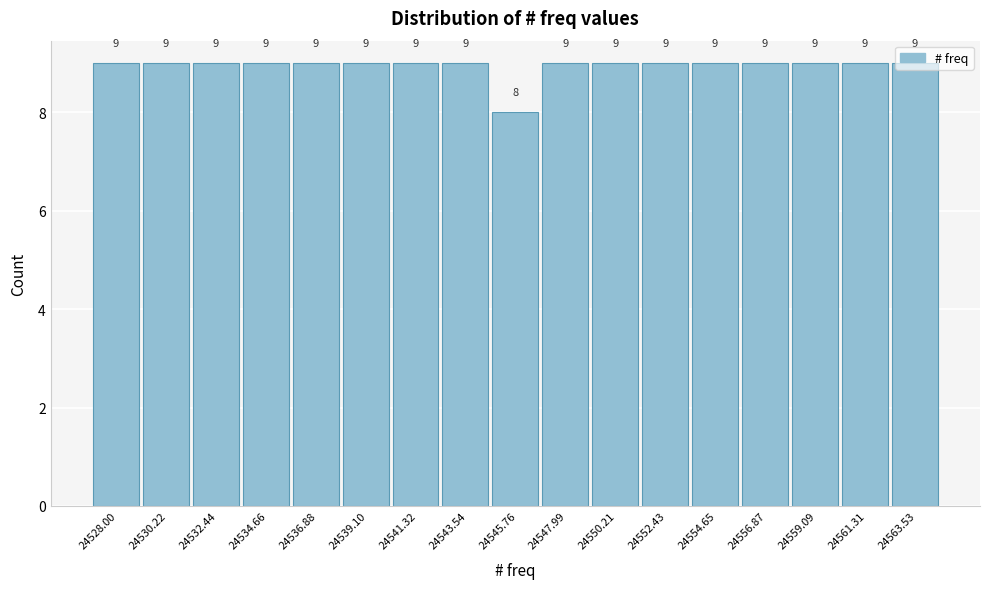

What is the label of the 3rd bar from the left?

24532.44